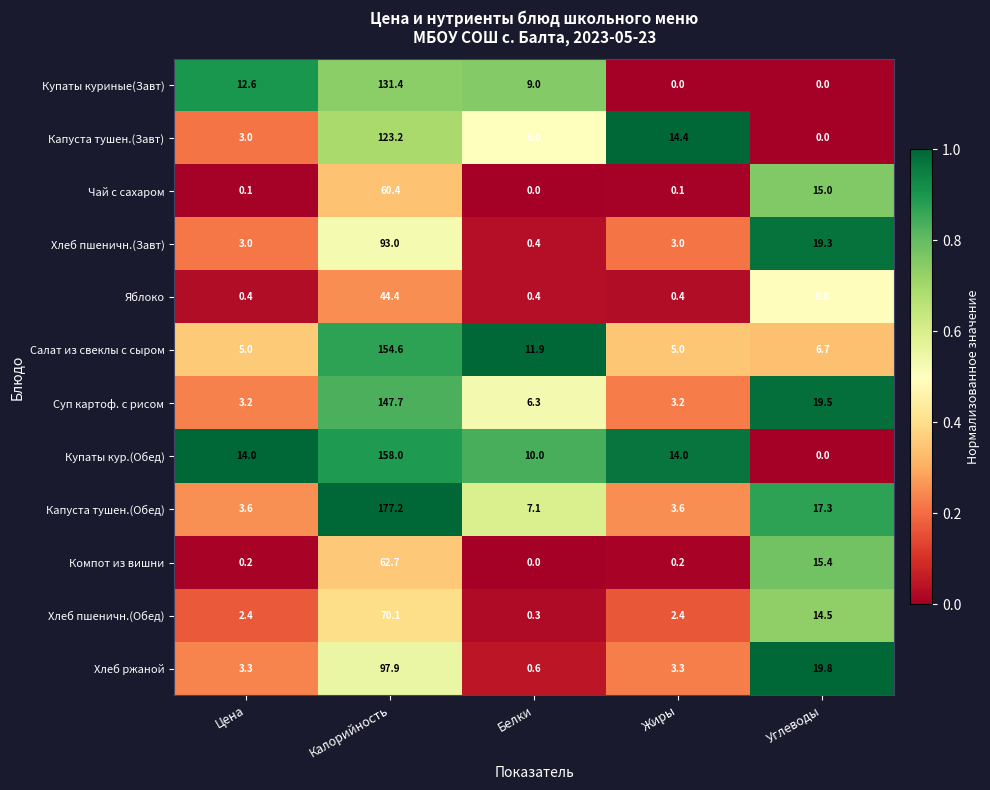

Is it true that Купаты куриные(Завт) equals 0.0 at Жиры?

True